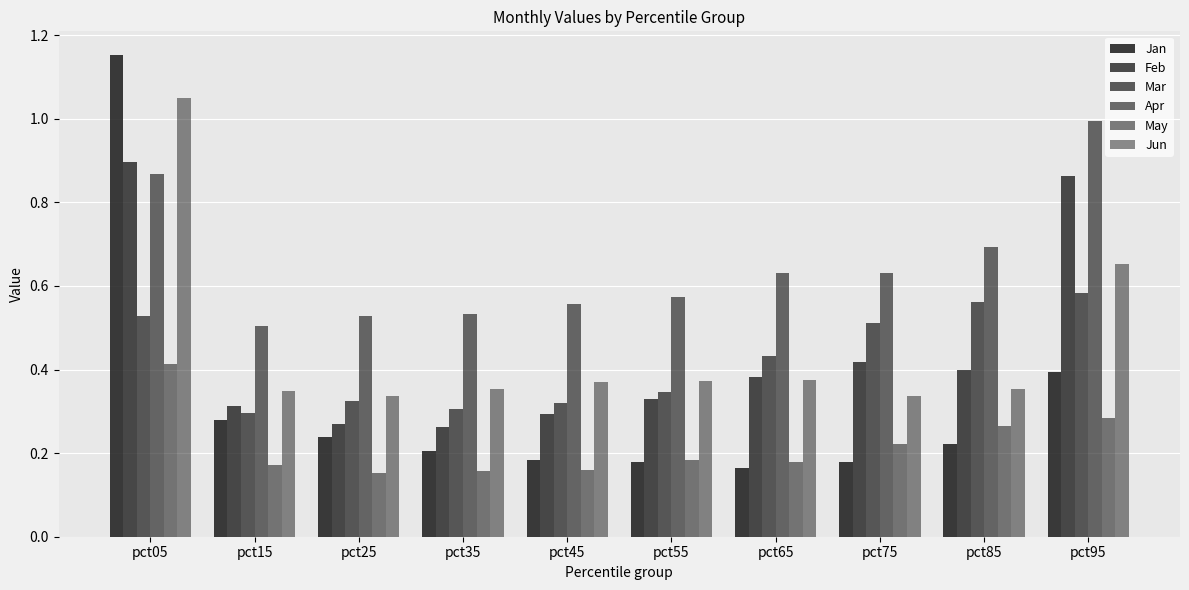

Does the chart contain any negative values?

No